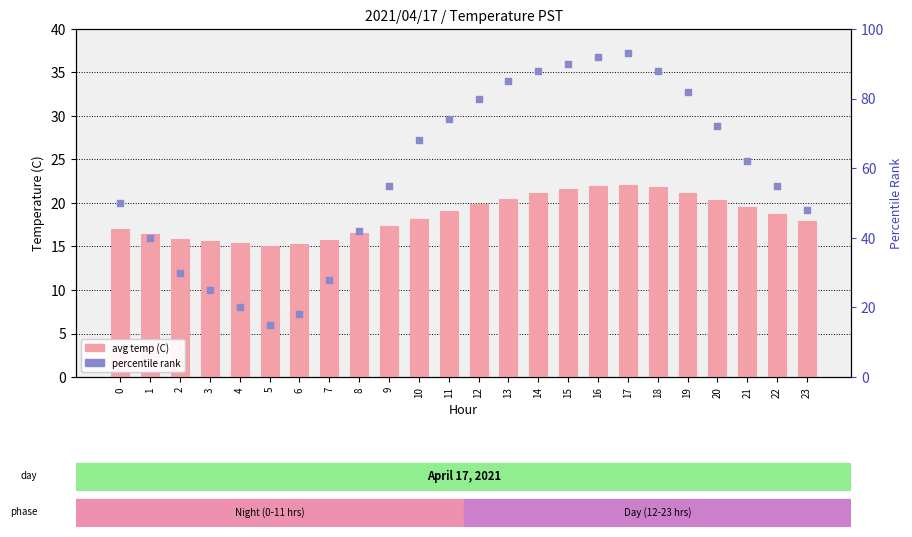

What are all the series names shown in the legend?

avg temp (C), percentile rank